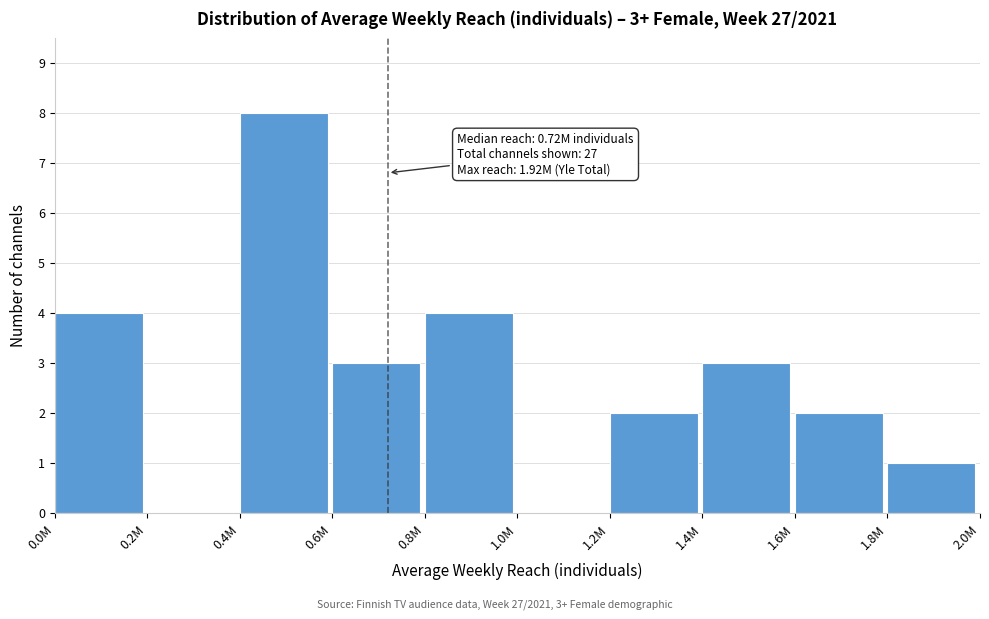

Reading left to right, extract all data points from this chart.

0.0M=4	0.2M=0	0.4M=8	0.6M=3	0.8M=4	1.0M=0	1.2M=2	1.4M=3	1.6M=2	1.8M=1